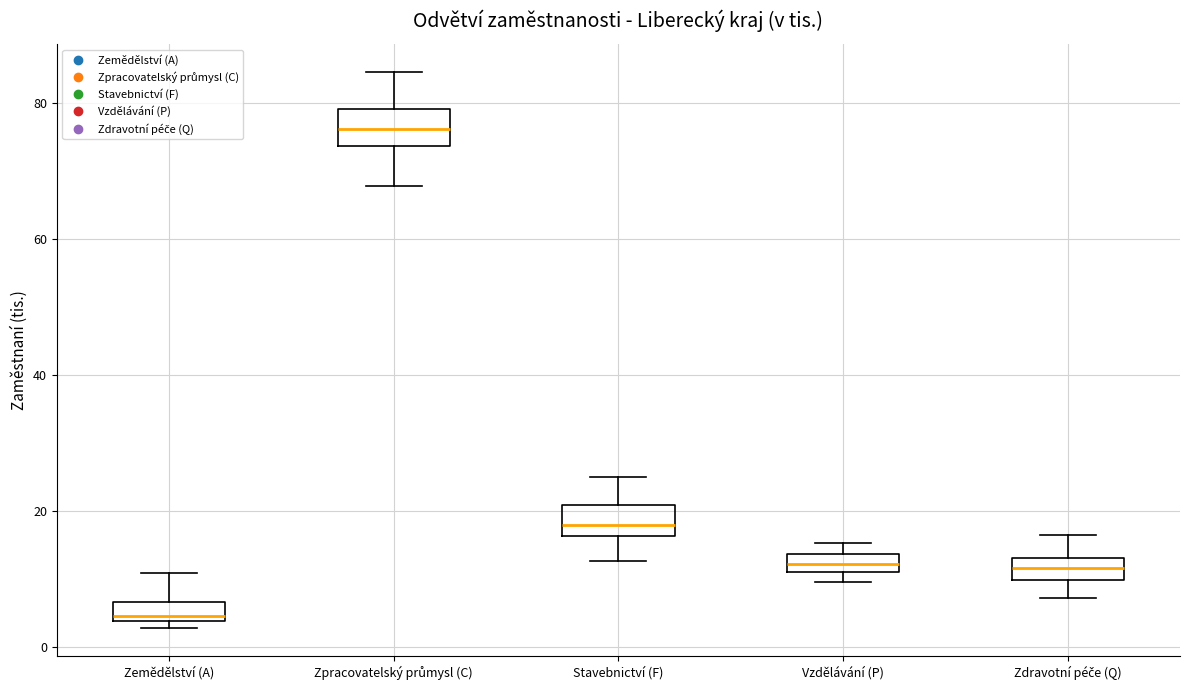

Where is the upper edge of the box for Stavebnictví (F) on the y-axis? The values are not printed on the chart, so give them approximately, as read against the axis.

20